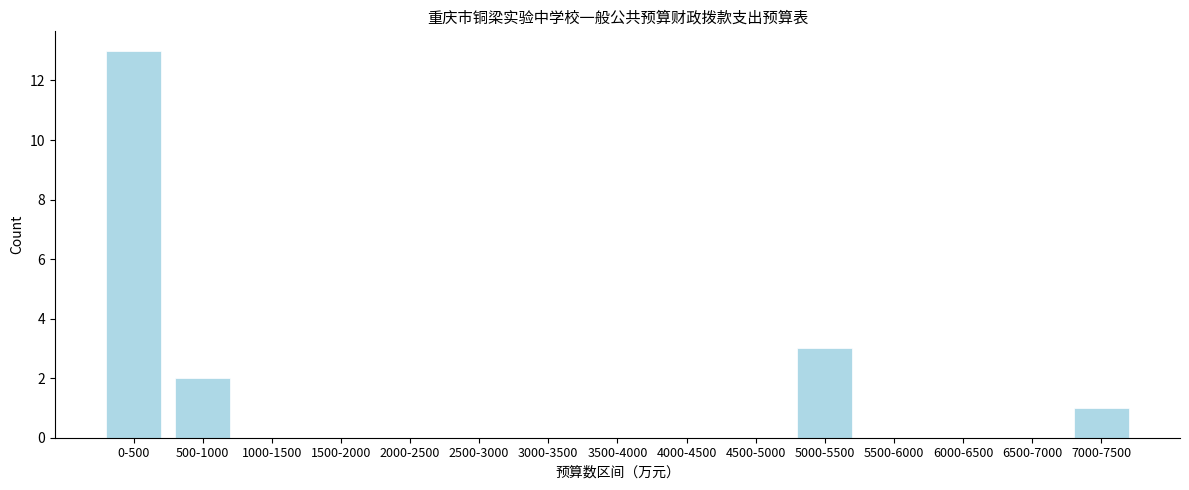

Reading left to right, extract all data points from this chart.

0-500=13	500-1000=2	1000-1500=0	1500-2000=0	2000-2500=0	2500-3000=0	3000-3500=0	3500-4000=0	4000-4500=0	4500-5000=0	5000-5500=3	5500-6000=0	6000-6500=0	6500-7000=0	7000-7500=1